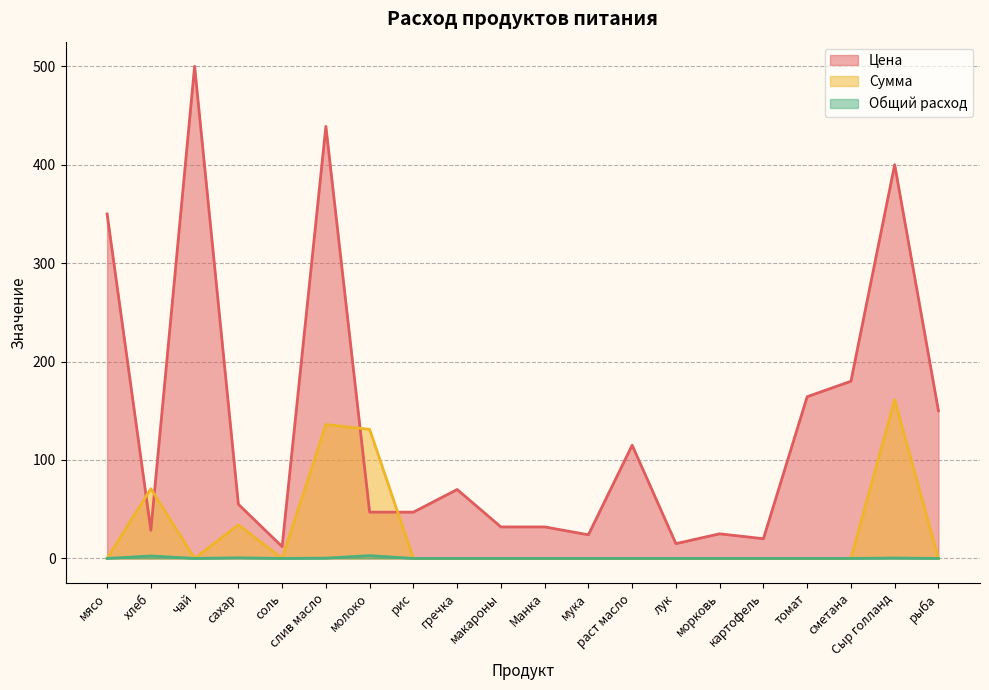

At which label does Сумма reach its minimum?

мясо